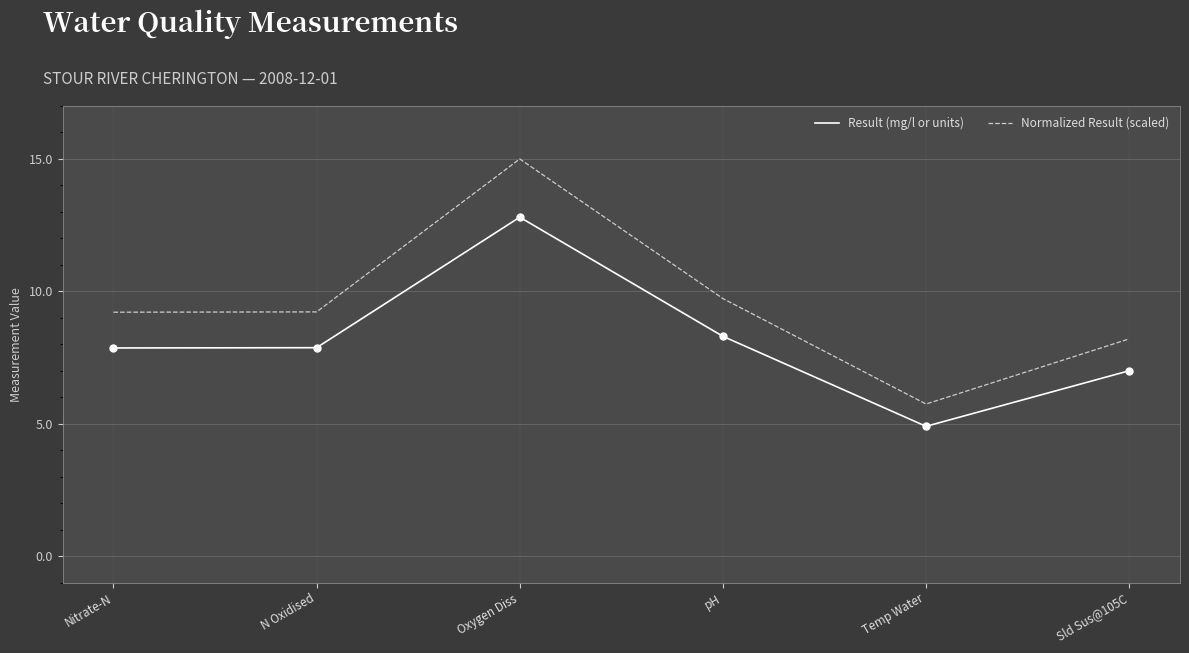

At how many categories does at least one series exceed 13?

1